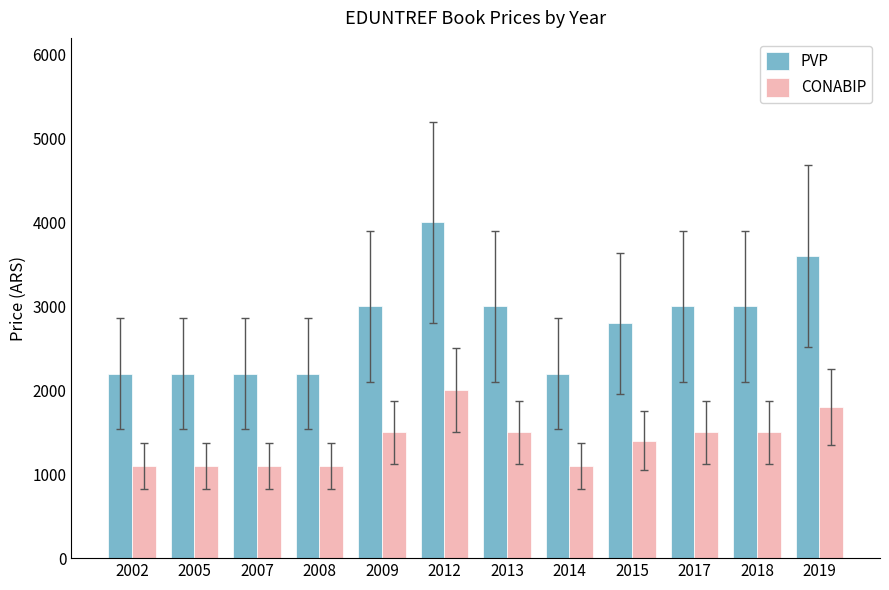

At how many categories does at least one series exceed 2002?

12